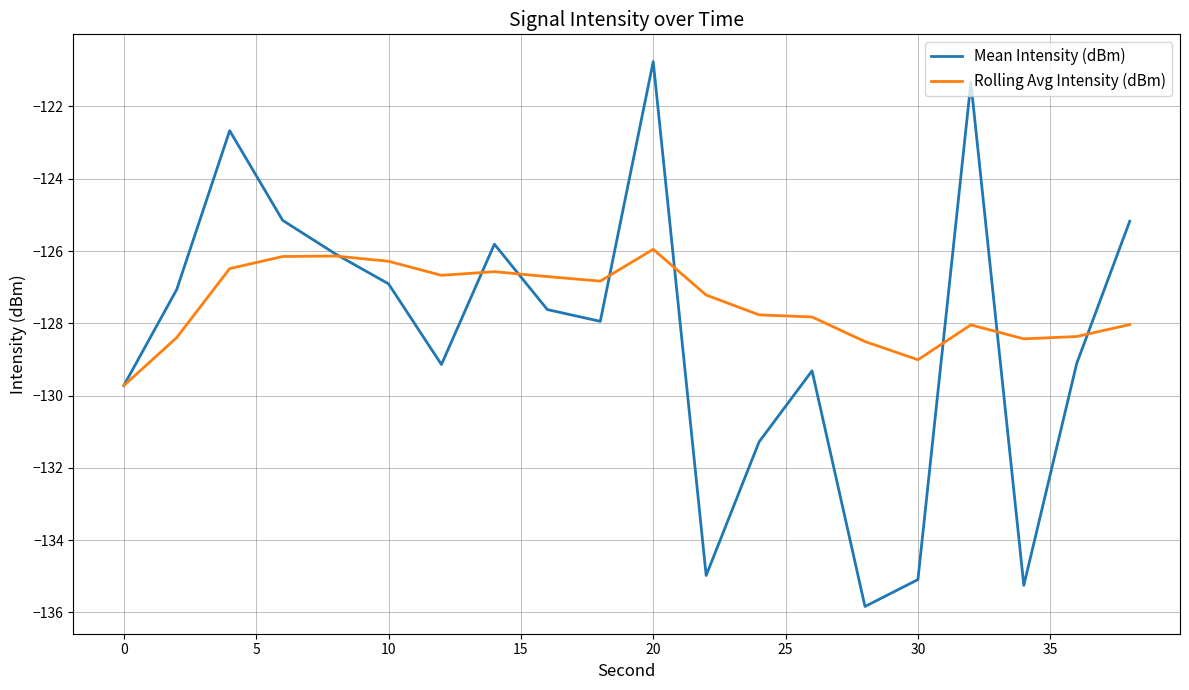

True or false: Rolling Avg Intensity (dBm) and Mean Intensity (dBm) cross at least once.

True